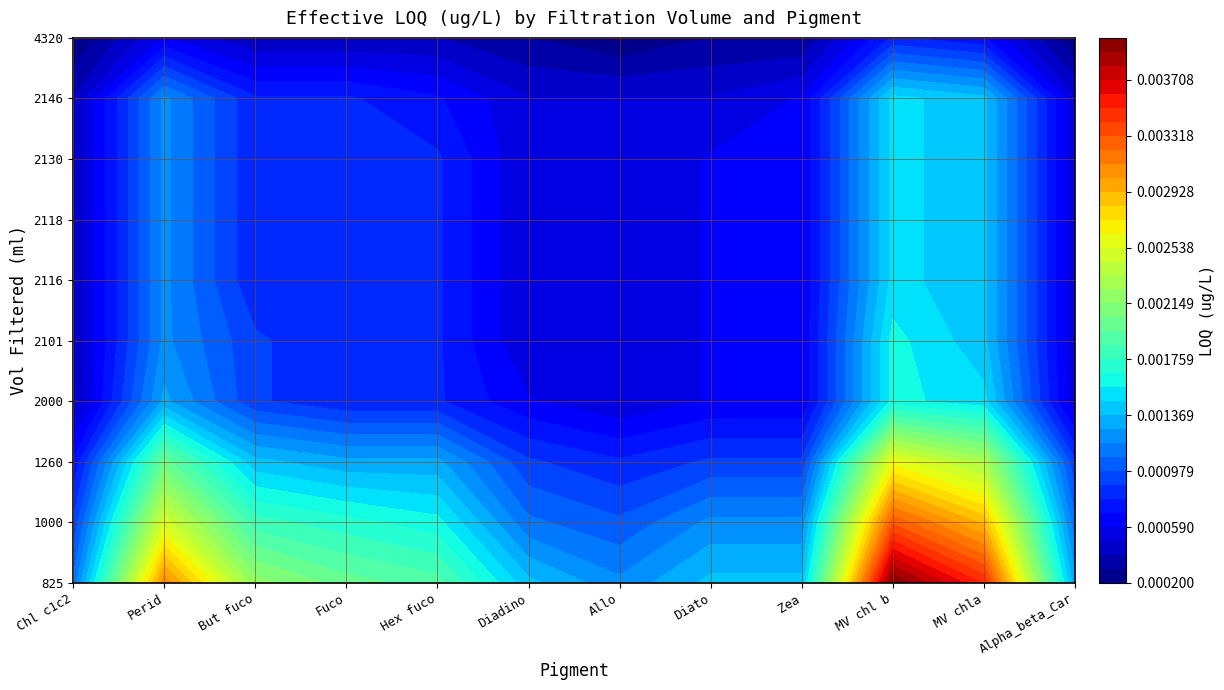

Rank the series at 6 from lowest to highest value.

Chl c1c2, Diadino, Allo, Alpha_beta_Car, Diato, Zea, But fuco, Fuco, Hex fuco, Perid, MV chla, MV chl b